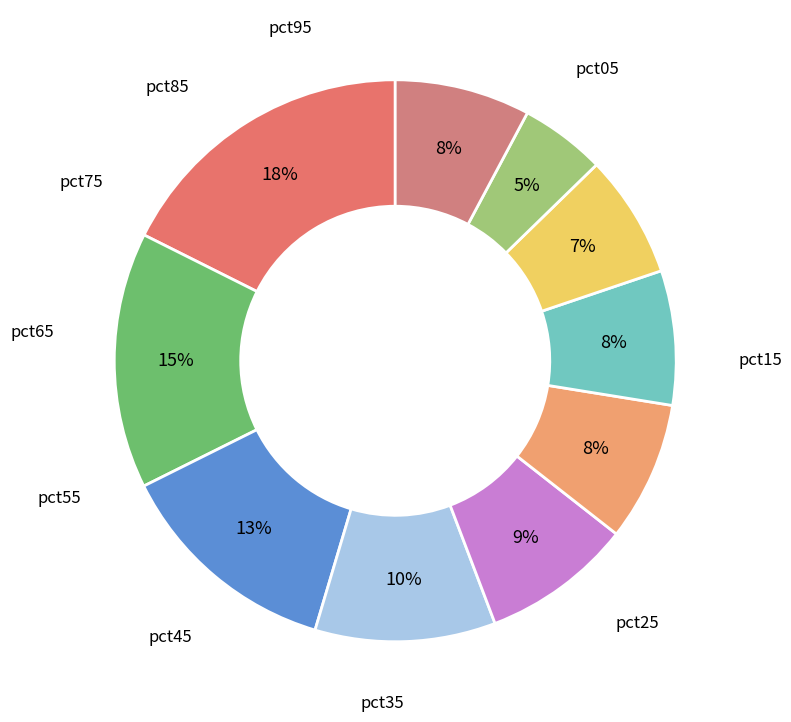

Rank the categories by value from highest to lowest.

pct05, pct15, pct25, pct35, pct45, pct55, pct95, pct65, pct75, pct85